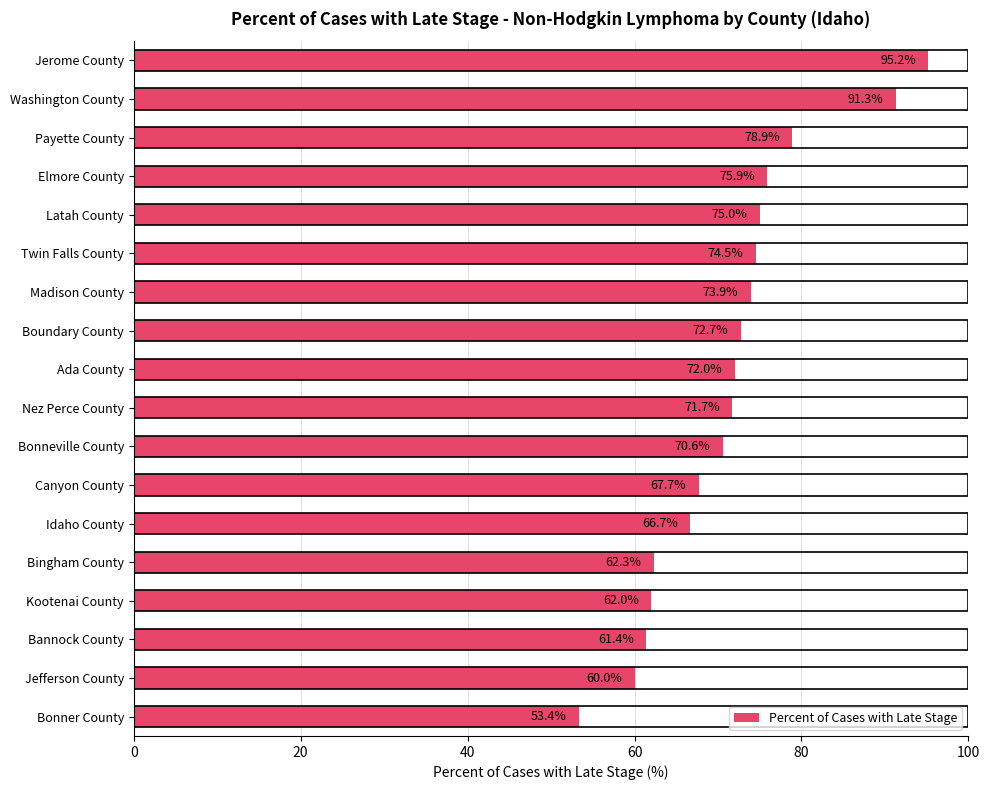

What is the difference between the second highest and second lowest values?

31.3